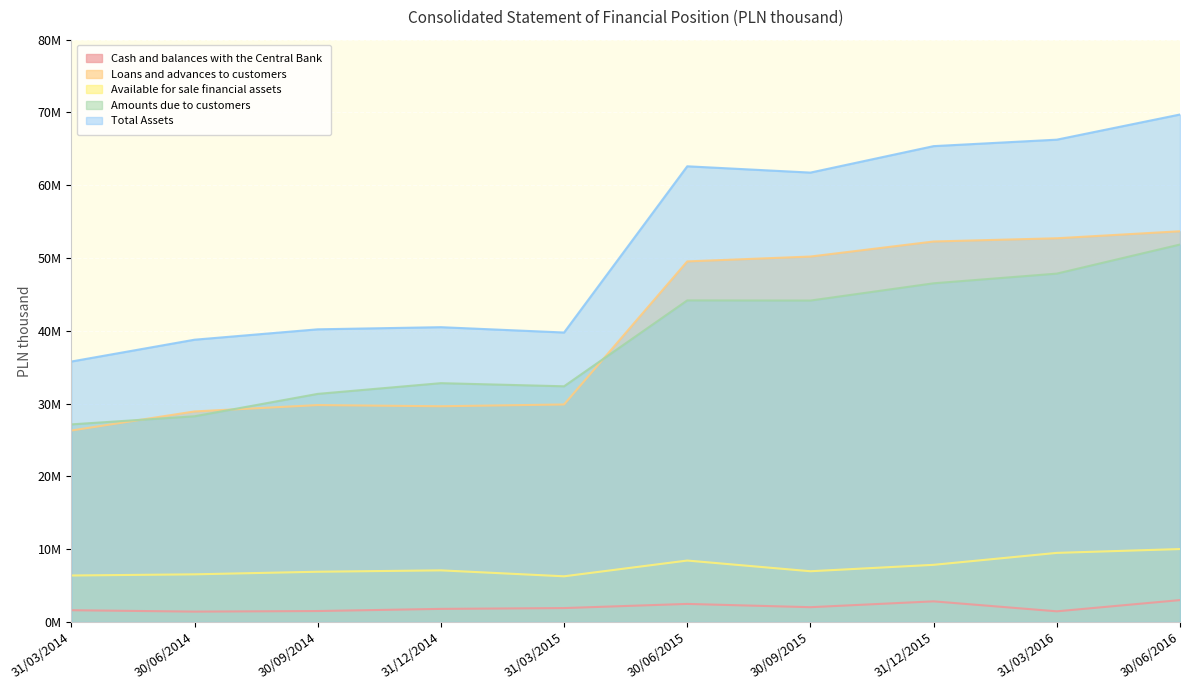

What are all the series names shown in the legend?

Cash and balances with the Central Bank, Loans and advances to customers, Available for sale financial assets, Amounts due to customers, Total Assets